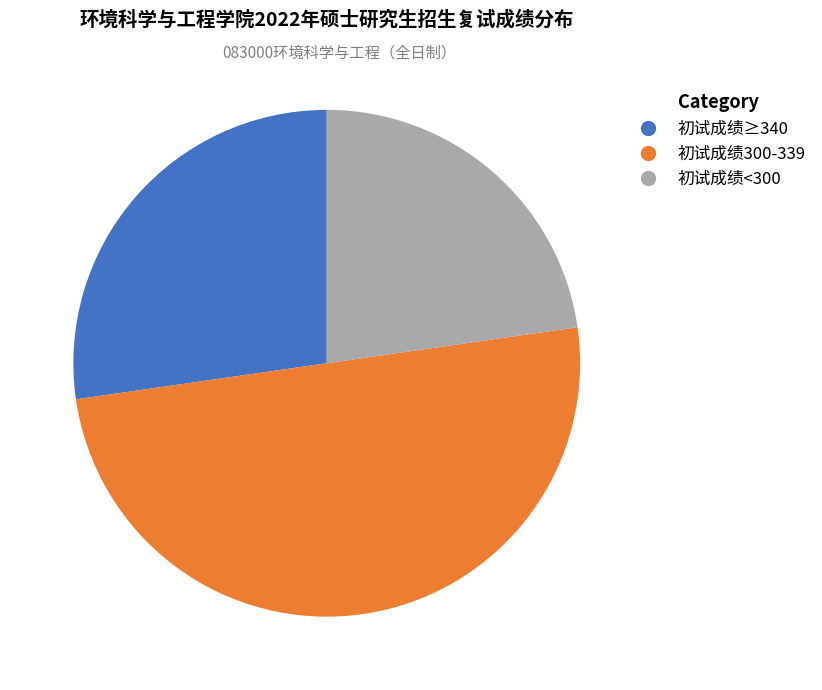

Which slice is the largest?

初试成绩300-339